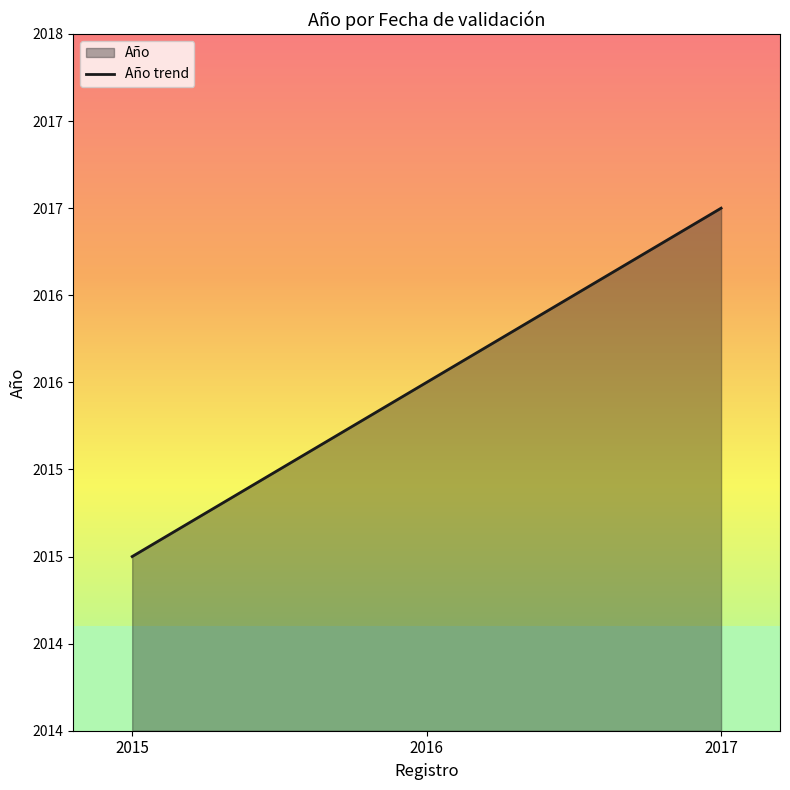

At which category does the chart reach its minimum across all series?

2015